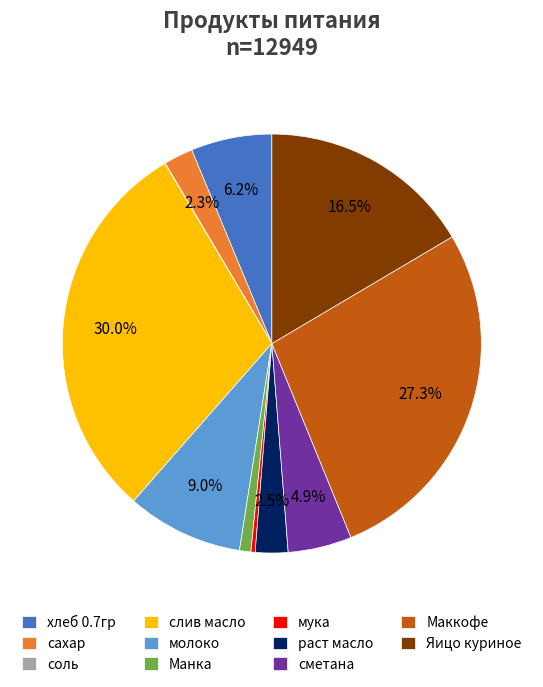

Which slice is the largest?

слив масло